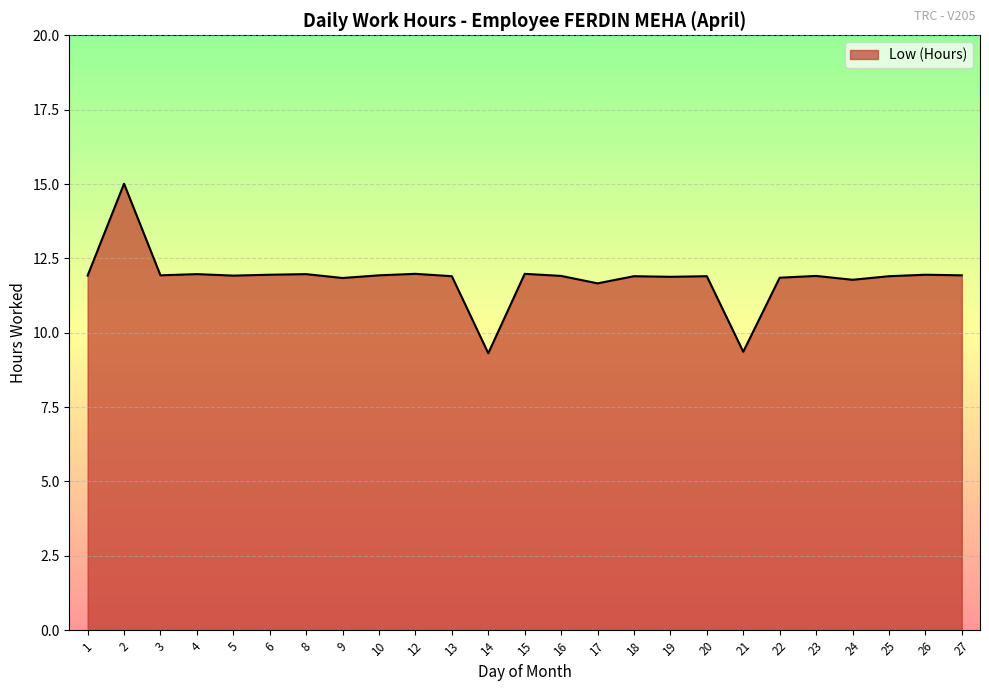

Does the chart display data point markers on the line(s)?

No